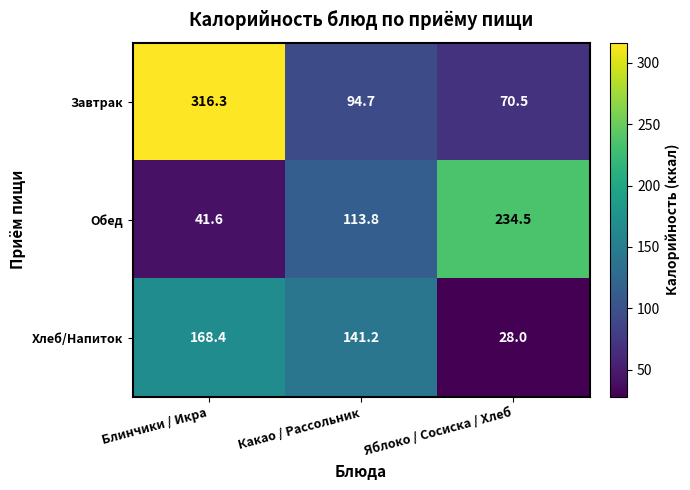

The Завтрак series shows 102.6 at Яблоко / Сосиска / Хлеб. True or false?

False